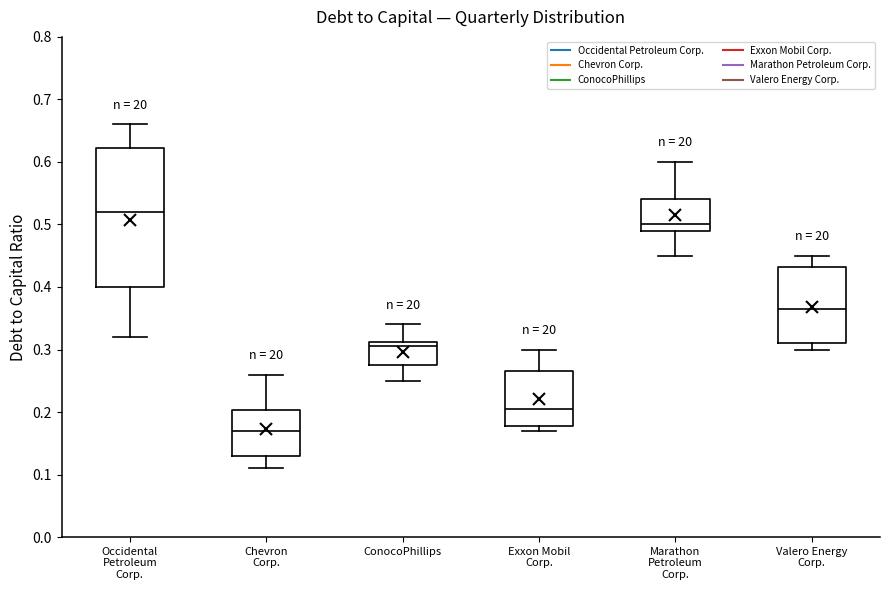

Which box is the tallest, from its lower edge to its upper edge?

Occidental Petroleum Corp.